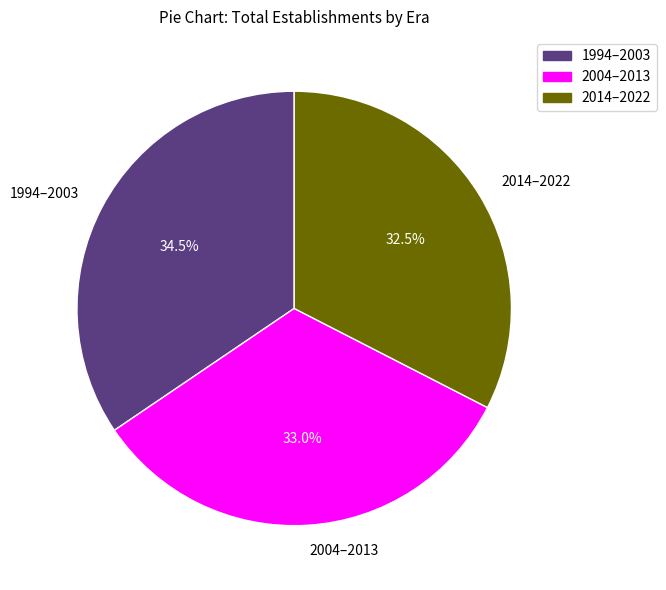

Is 2014–2022 the majority of the pie?

No